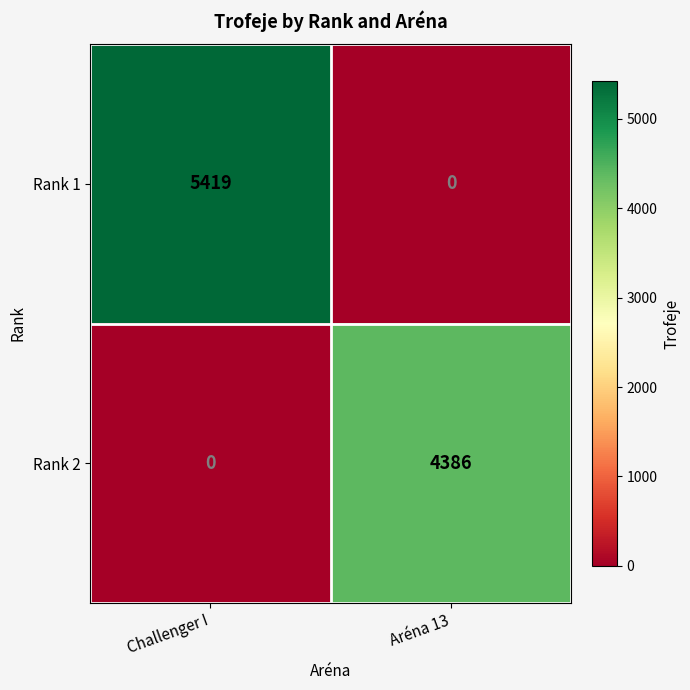

Which label corresponds to the largest value in the chart?

Challenger I